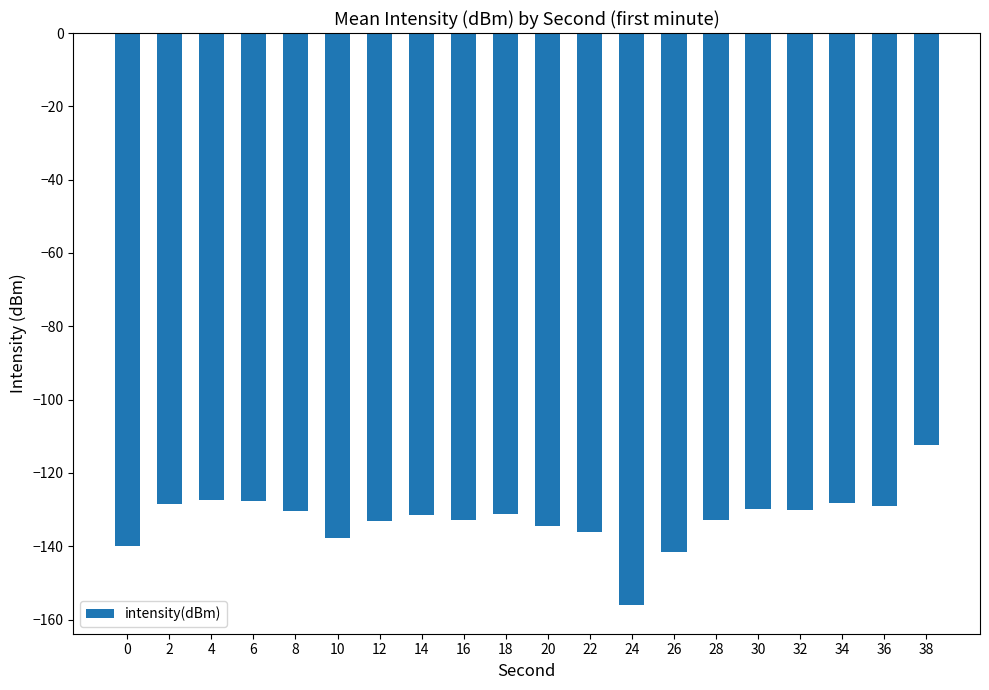

Read the value at 4.

-127.5